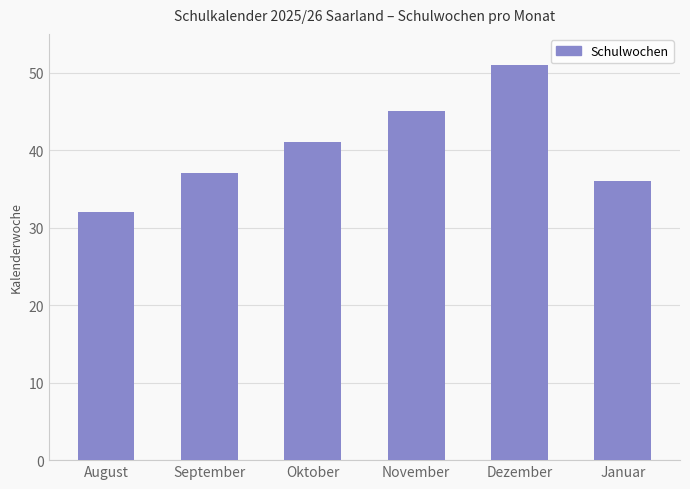

Which category has the lowest value across all series?

August